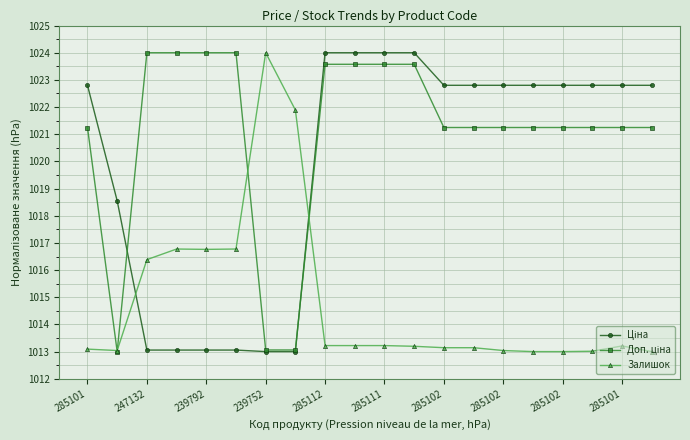

What is the value of the Залишок point at the 18th from the left?

1013.0